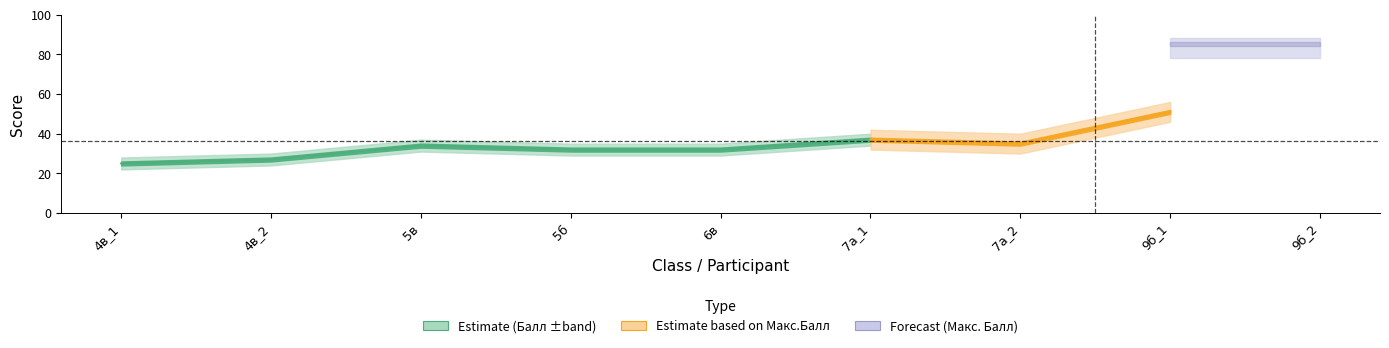

True or false: Класс участия has more than 1 points higher than both neighbors.

False